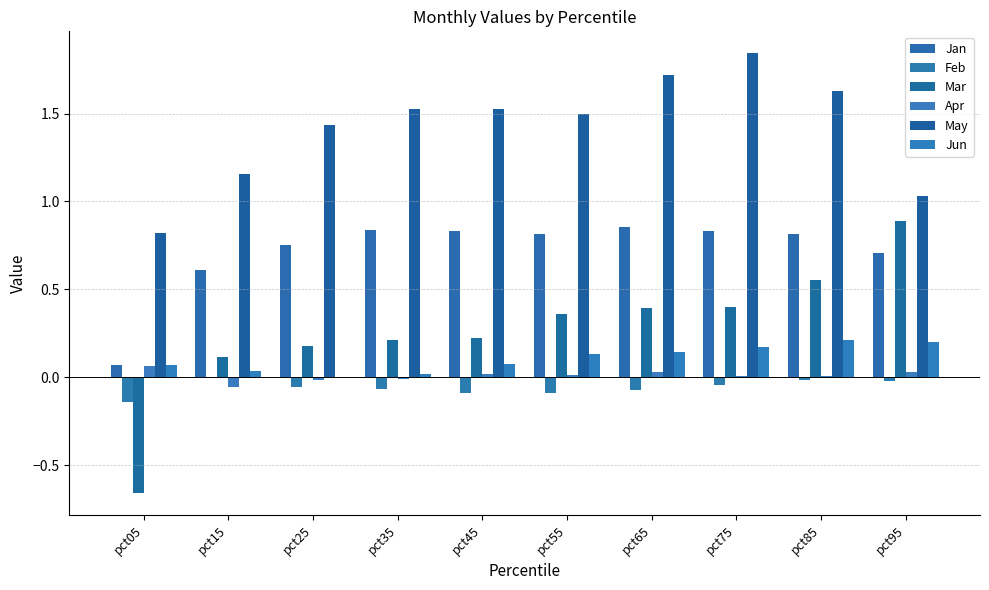

Count the number of data series in this chart.

6